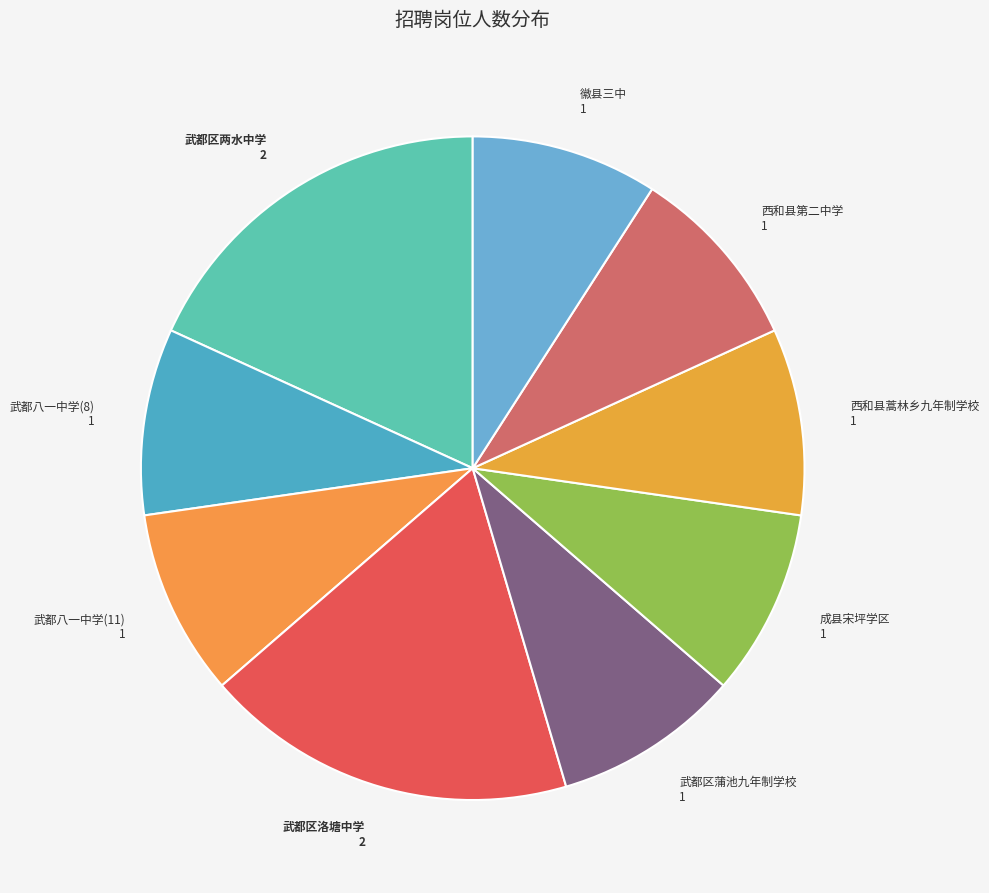

Is the sum of 徽县三中 1 and 武都区两水中学 2 greater than half?

No